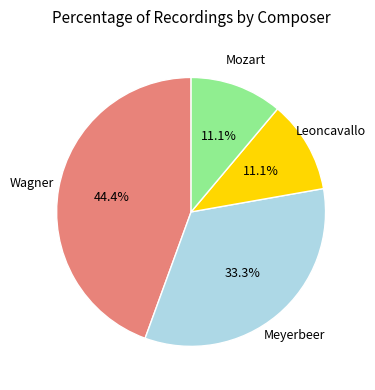

Approximately how many times larger is the value at Wagner compared to Leoncavallo?

4.0